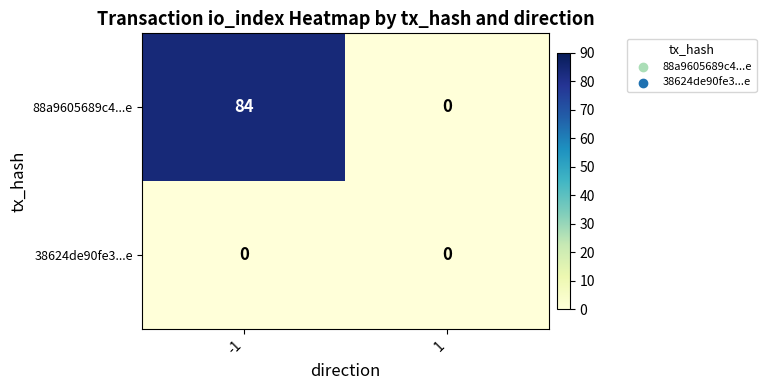

What is the difference between the highest and lowest values at -1?

84